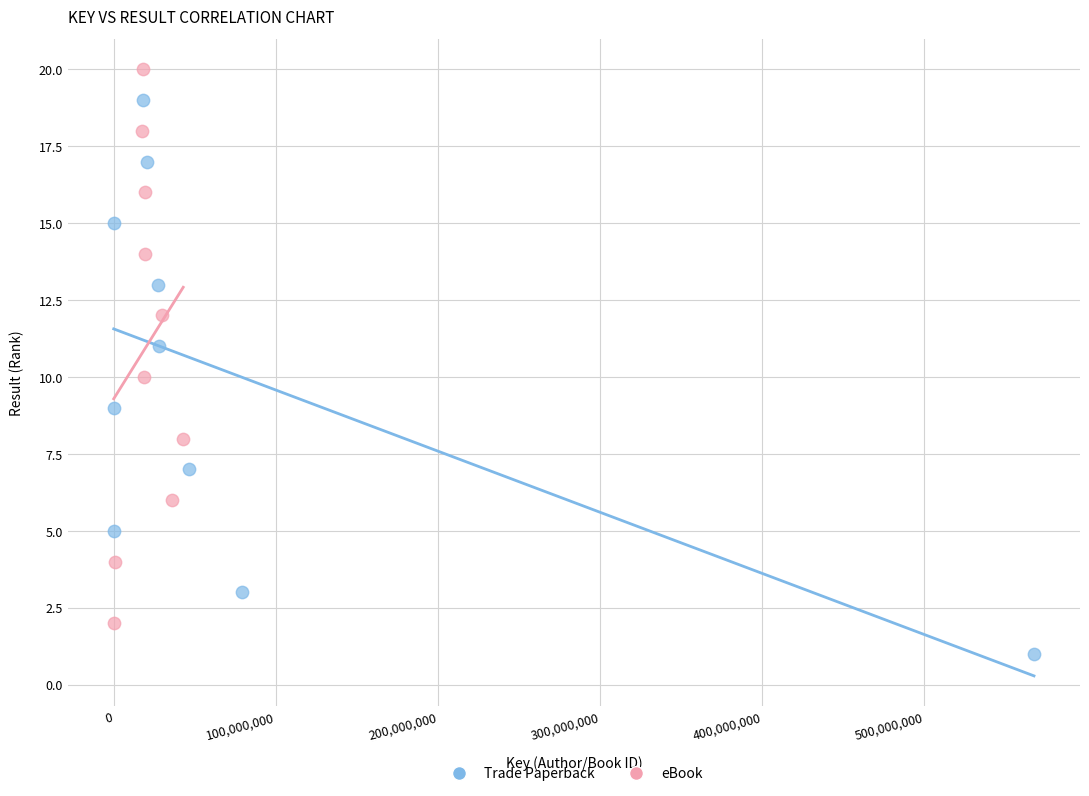

Which series contains the highest Y value?

eBook